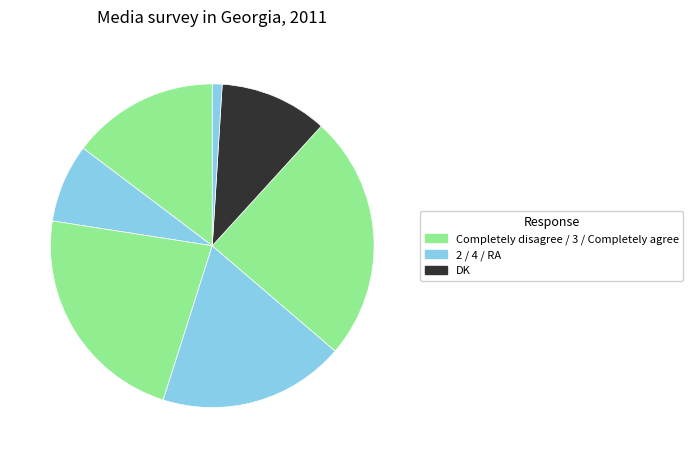

How many slices are in this pie chart?

7